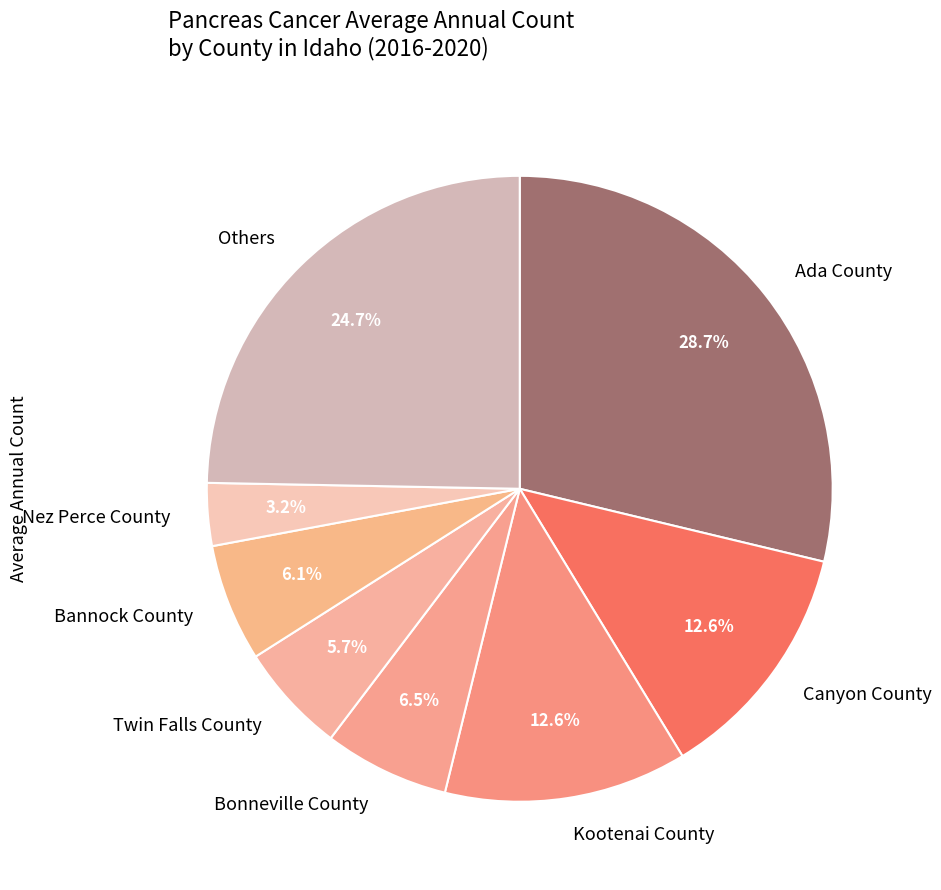

What is the largest slice in the pie chart?

Ada County